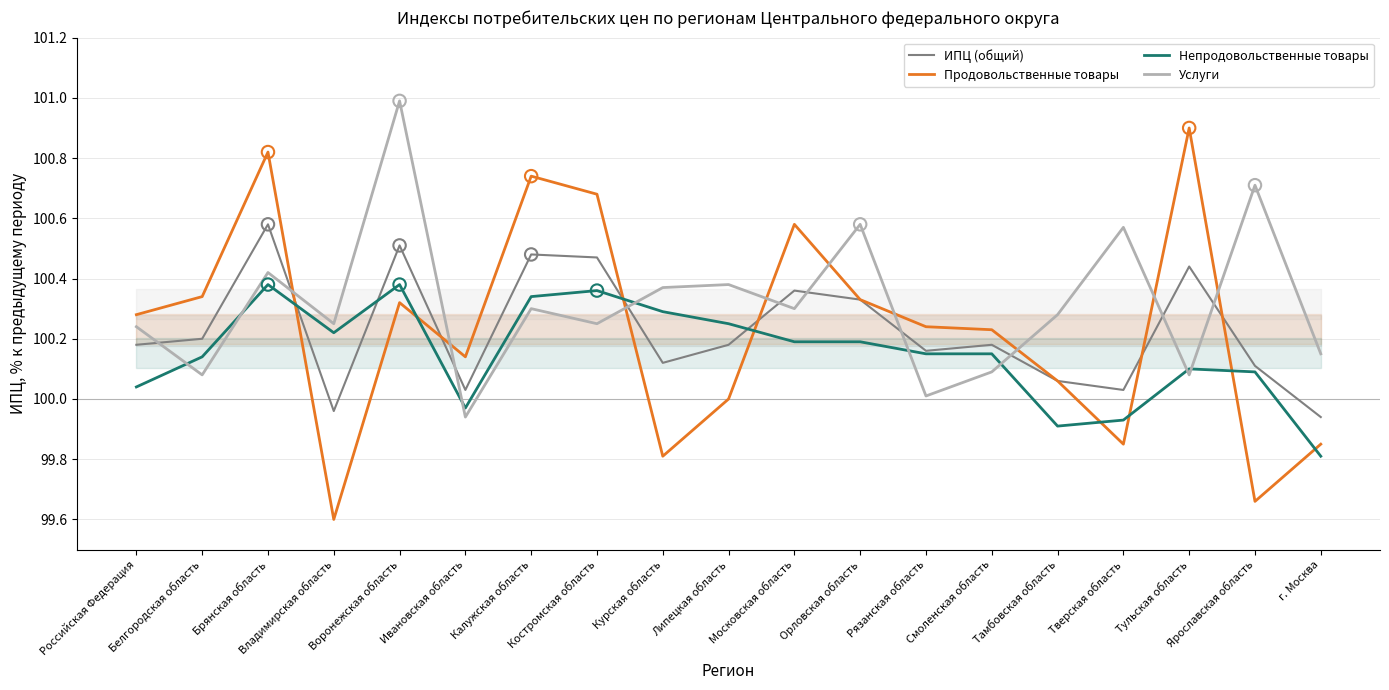

Which series reaches the minimum Y coordinate?

Продовольственные товары